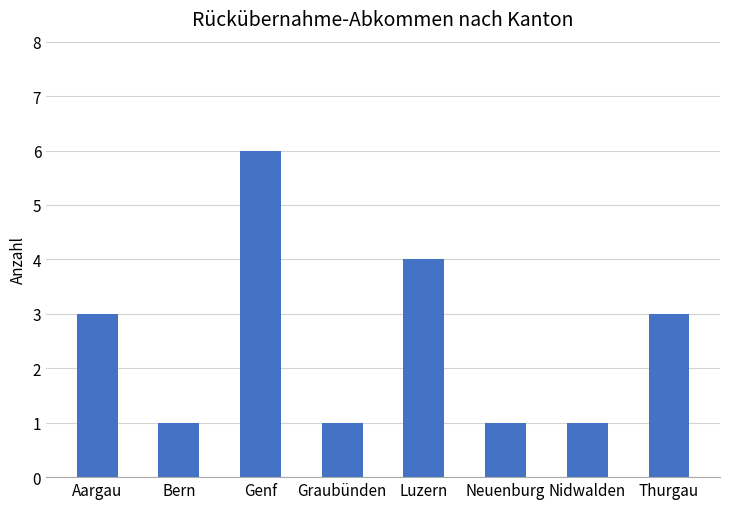

Reading right to left, list all the values displayed in this chart.

3	1	1	4	1	6	1	3